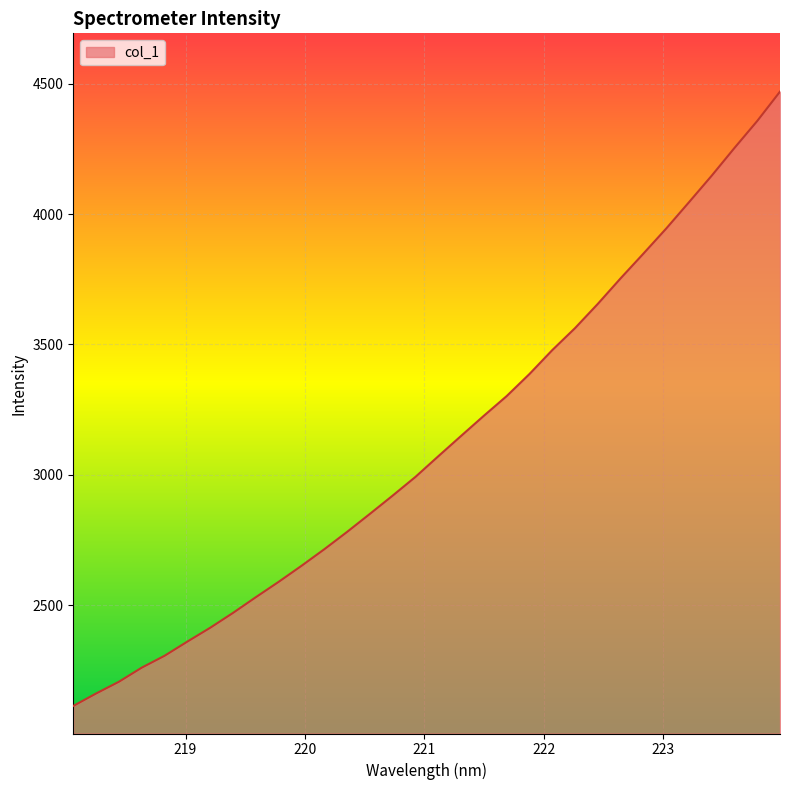

What is the smallest value displayed?

2113.9